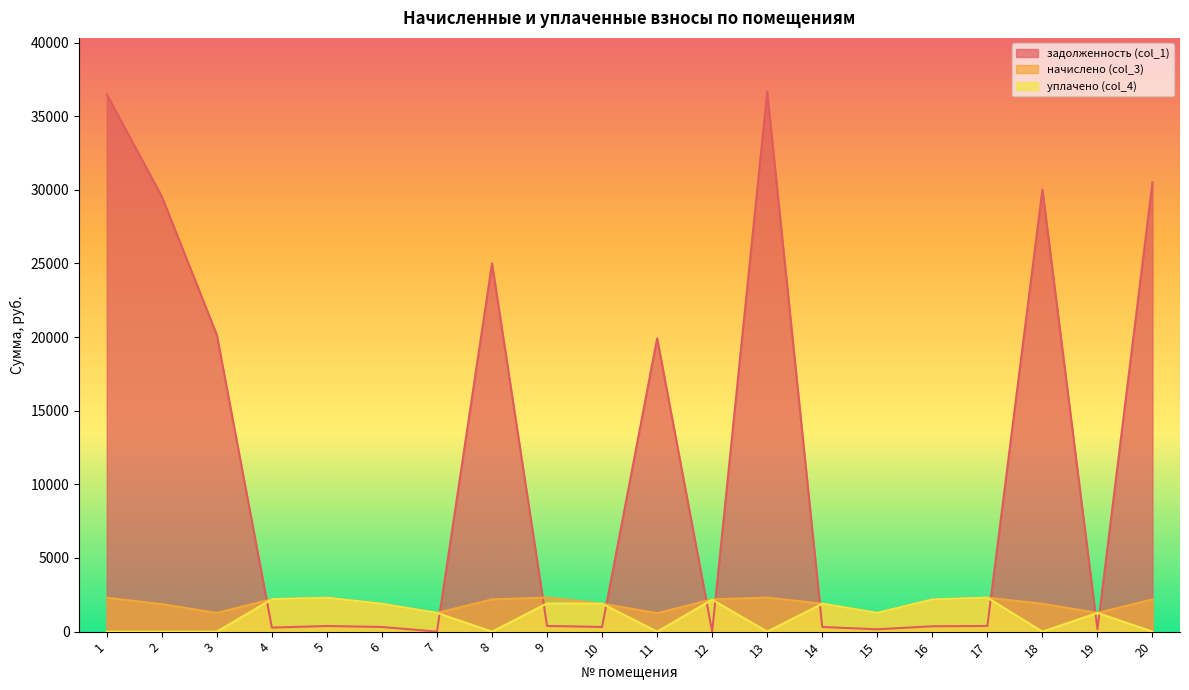

True or false: уплачено (col_4) and начислено (col_3) intersect in this chart.

True